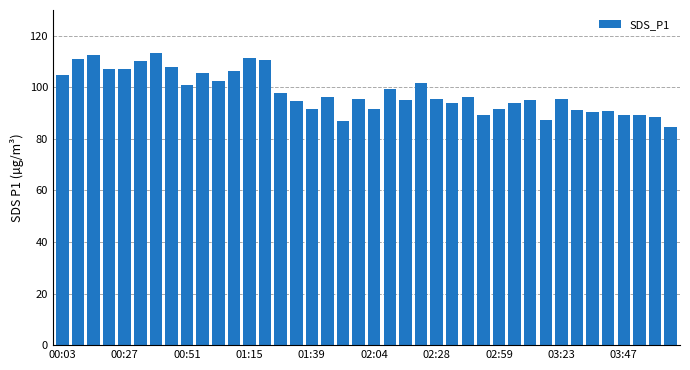

What is the difference between the maximum and second lowest values?

26.6